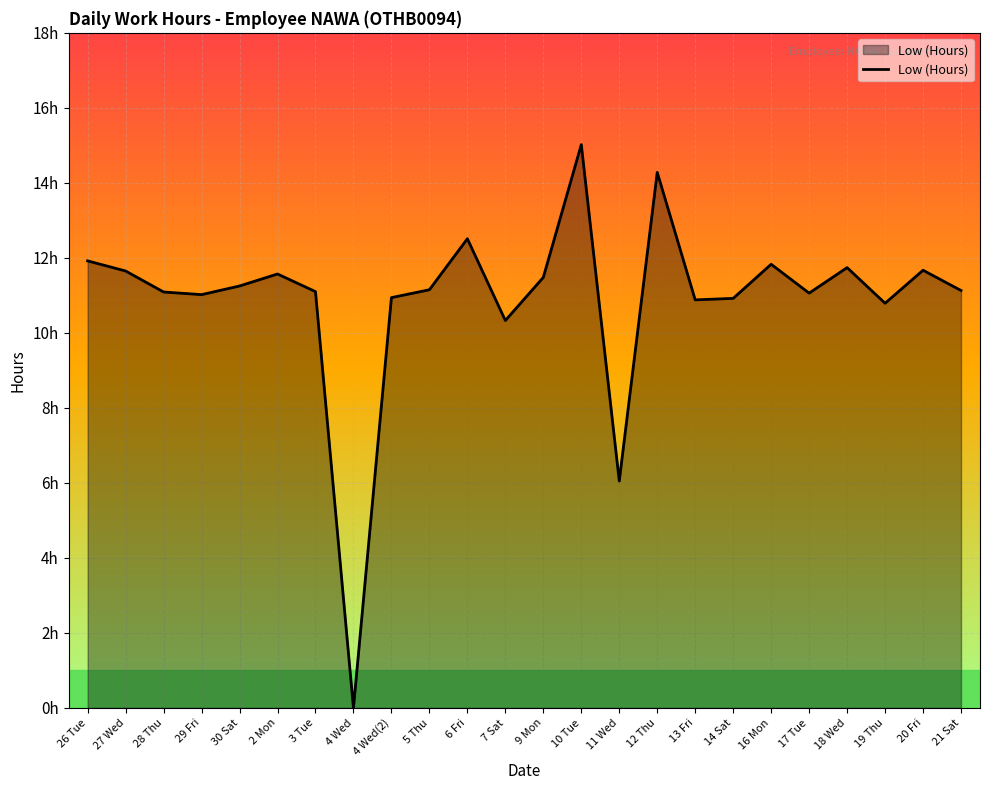

Is this an area chart (filled region under the line)?

Yes